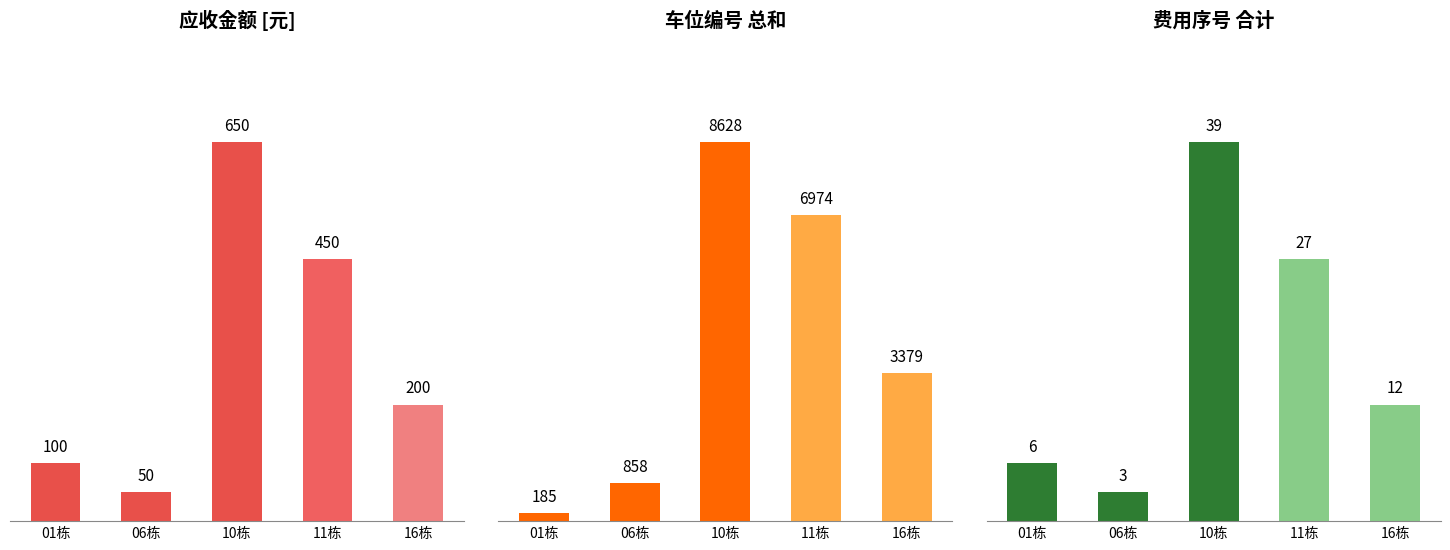

What is the label of the 4th bar from the left?

11栋